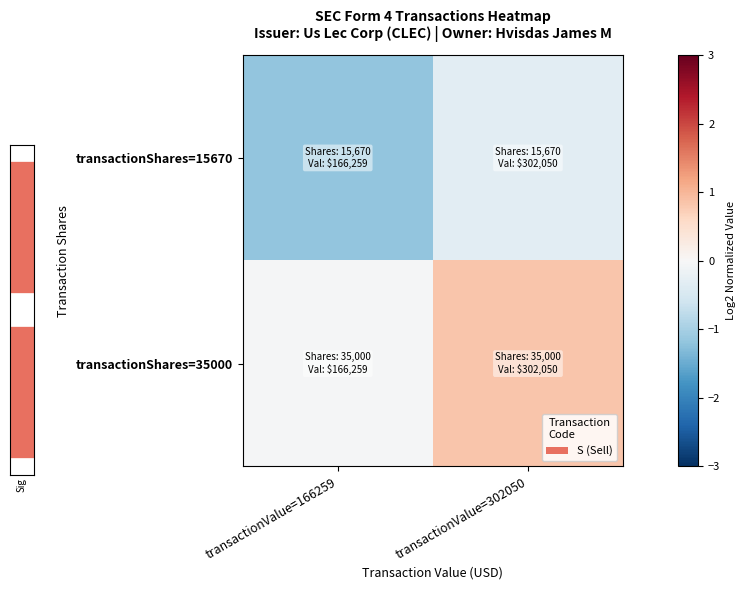

True or false: transactionShares=35000 has a value of 1.5 at transactionValue=302050.

False